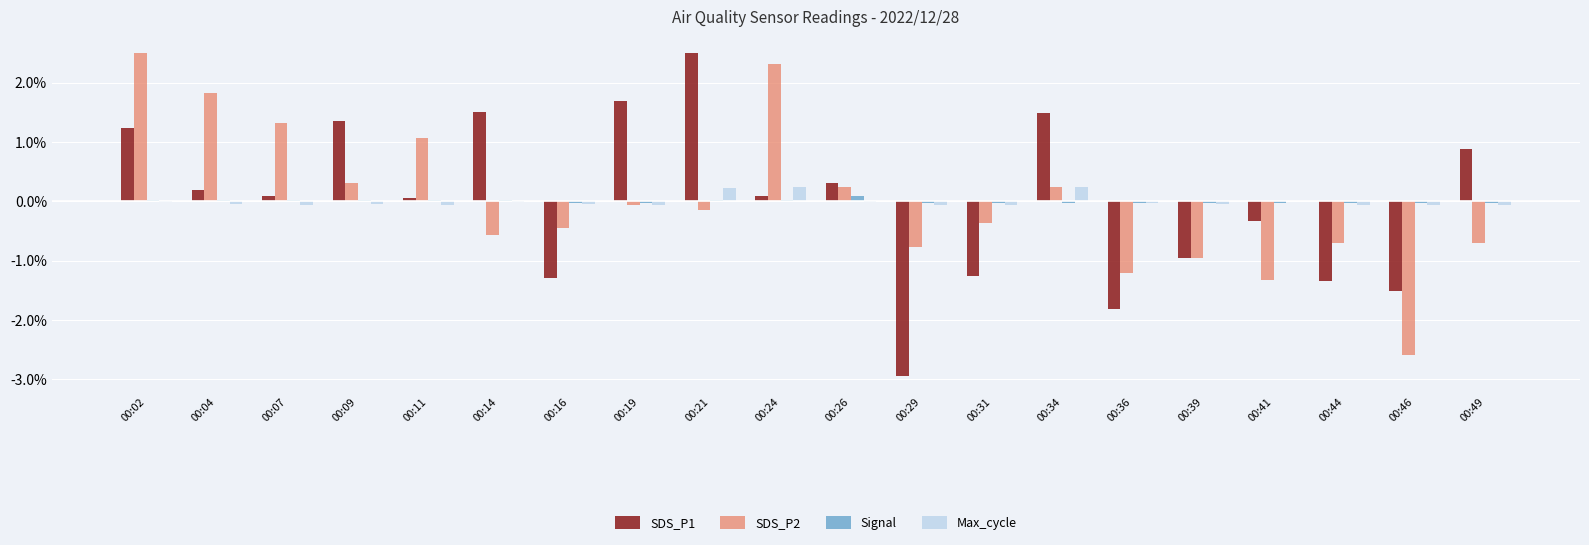

The SDS_P2 series shows 1.3 at 00:07. True or false?

True